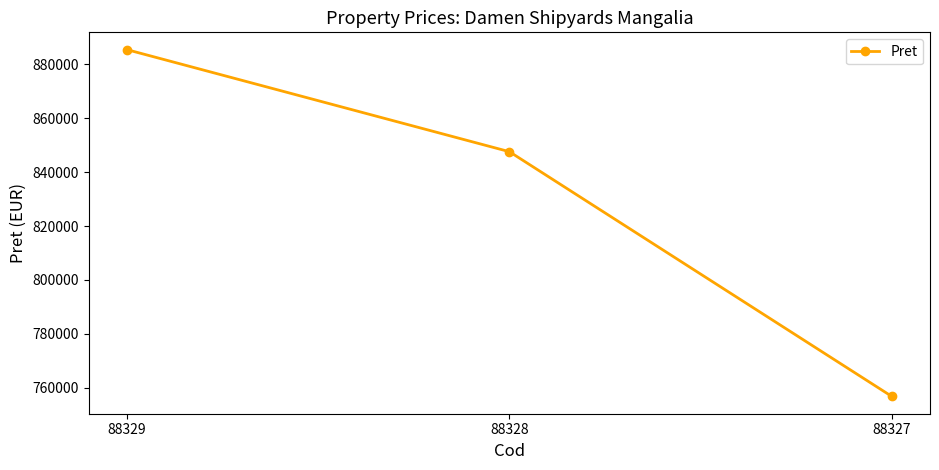

The value at 88329 is 478337. True or false?

False